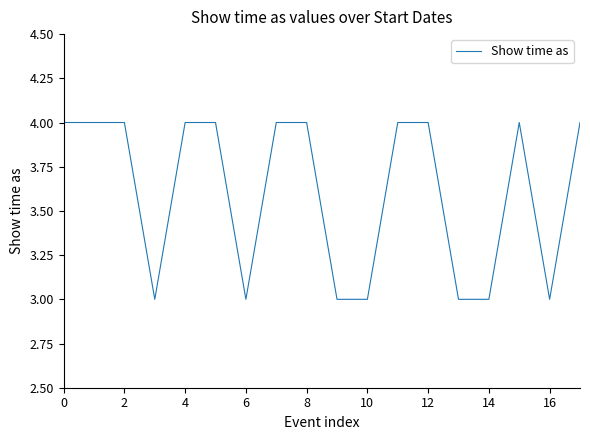

What is the maximum value shown in the chart?

4